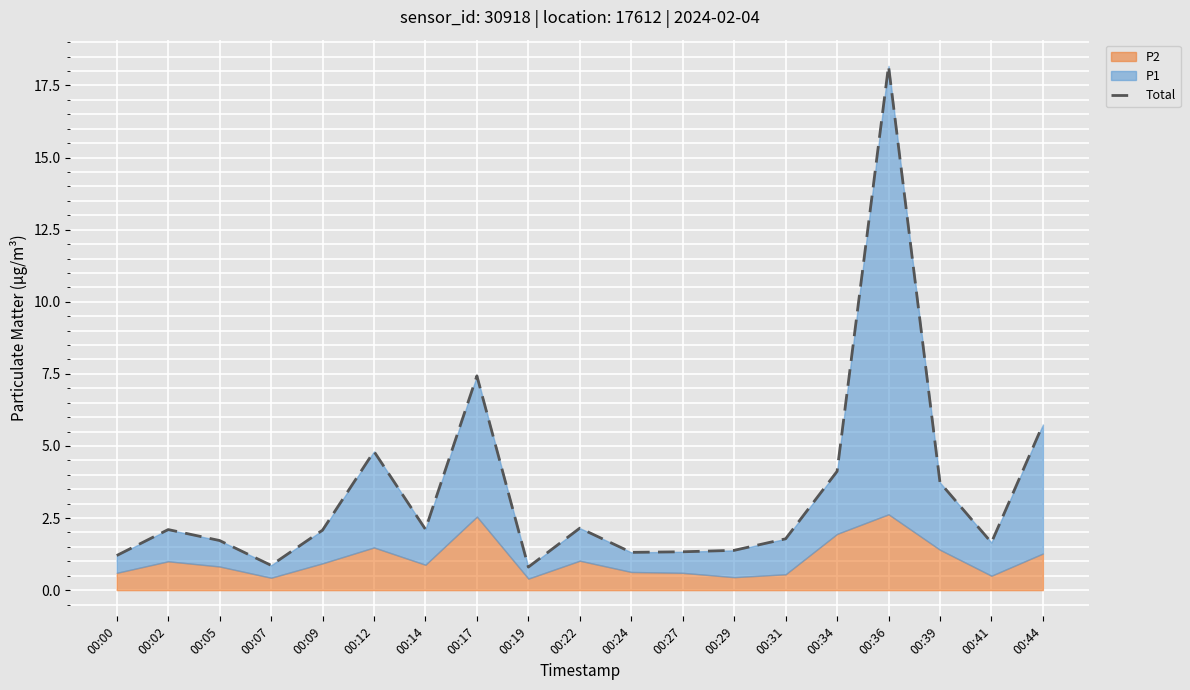

How many interior local valleys (lower than both neighbors) does the data have?

5